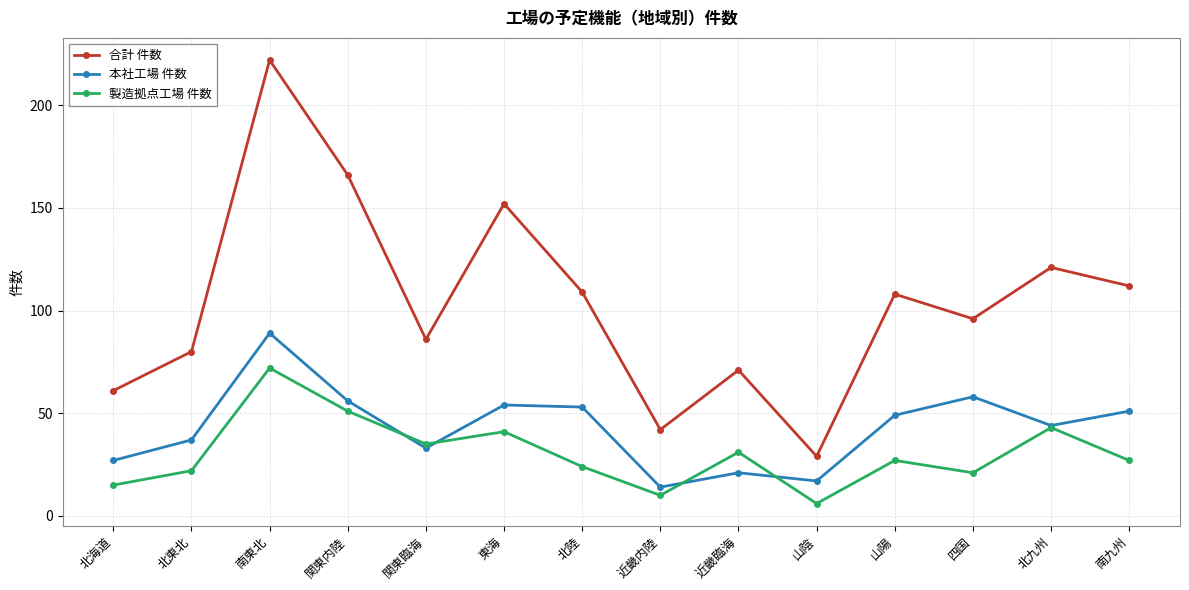

How many data points does each series have?

14